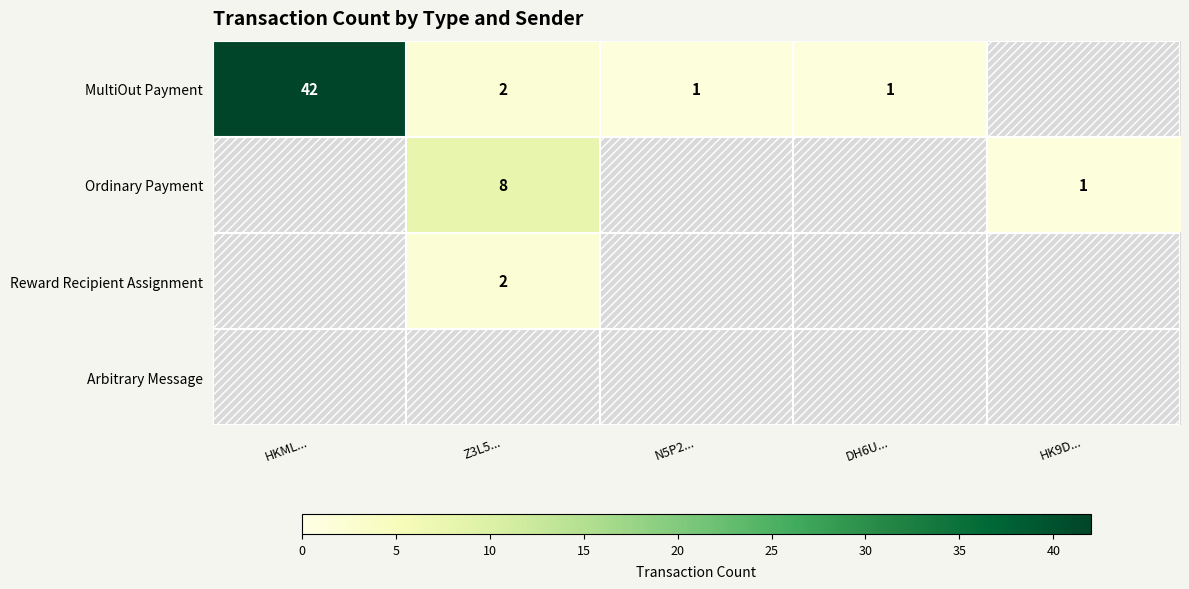

At which category does the chart reach its minimum across all series?

N5P2...